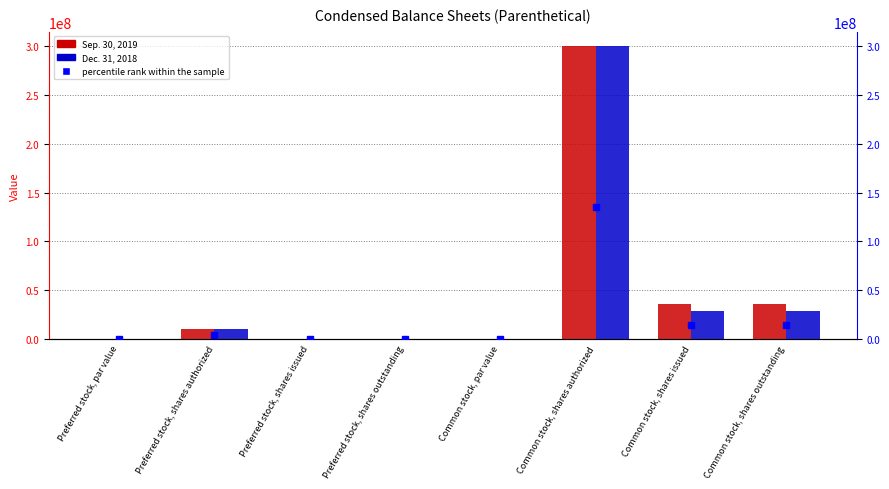

How many groups of bars are there?

8